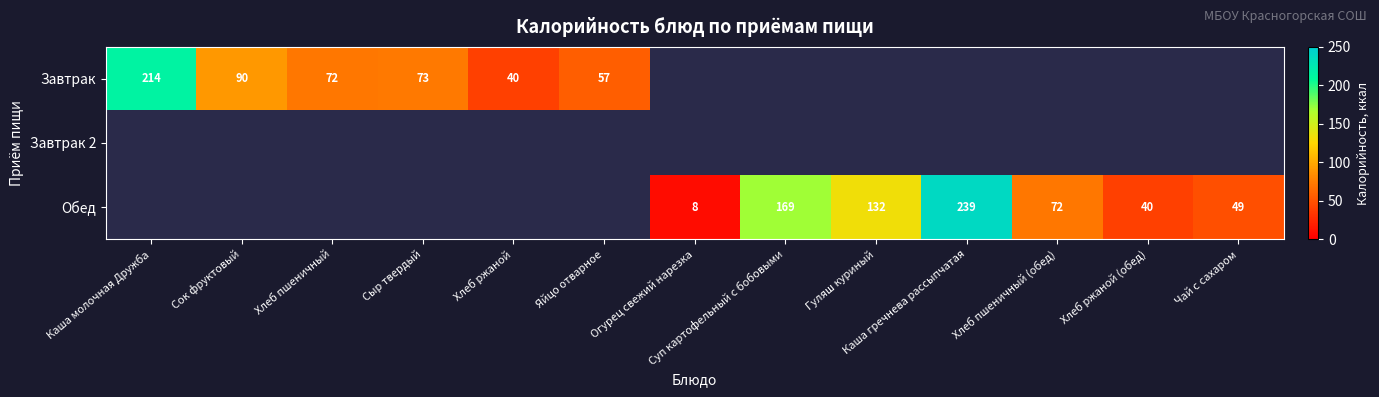

Is the value of Обед at Хлеб пшеничный (обед) greater than the value of Завтрак at Каша молочная Дружба?

No